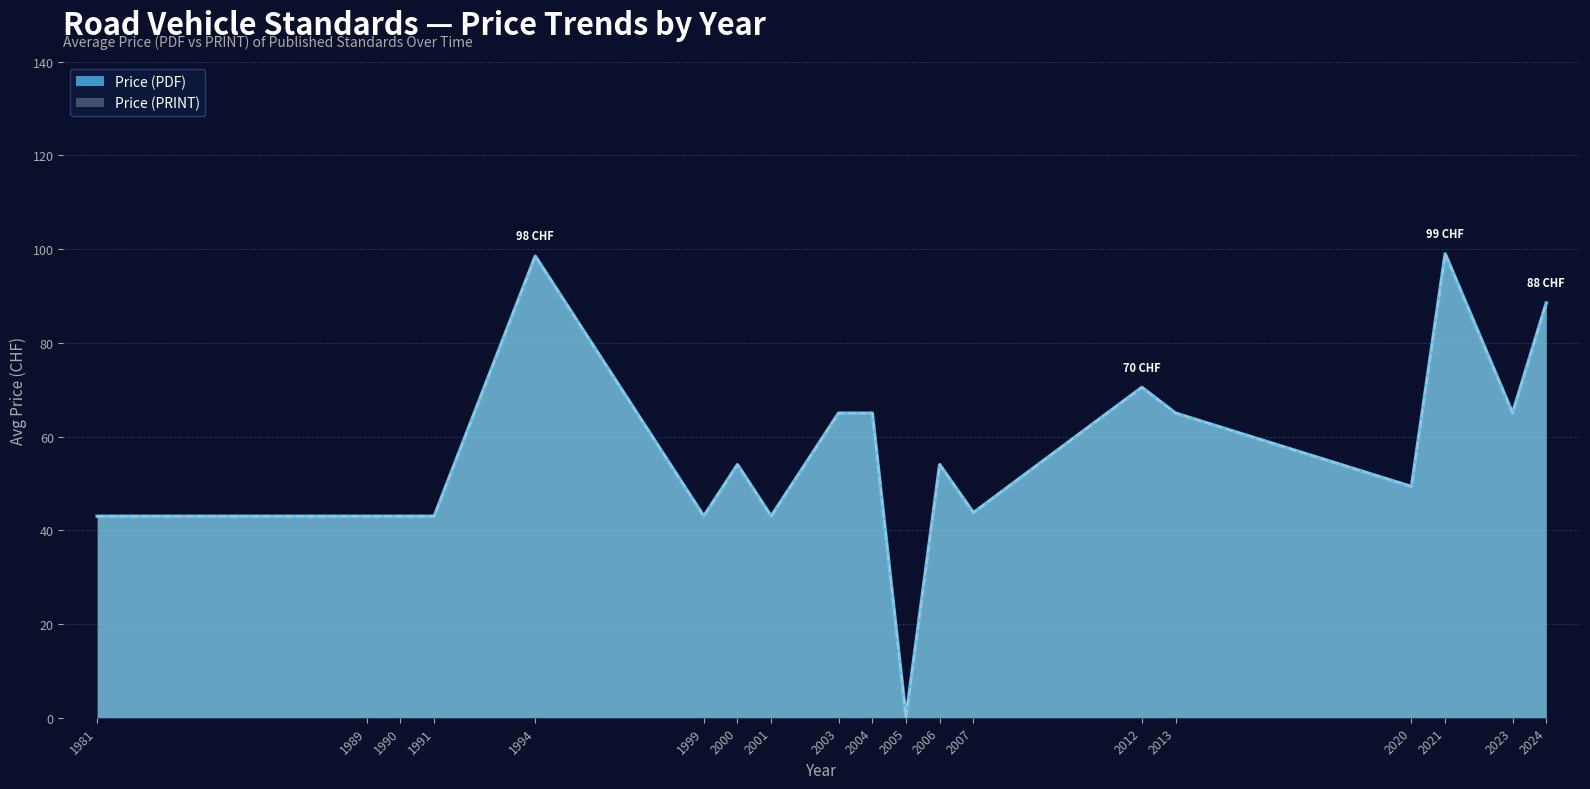

Does the chart display data point markers on the line(s)?

No